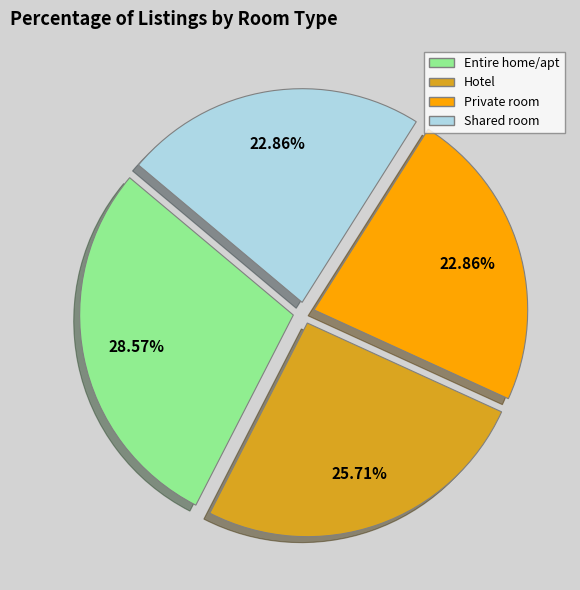

Is there any slice that represents more than half of the pie?

No